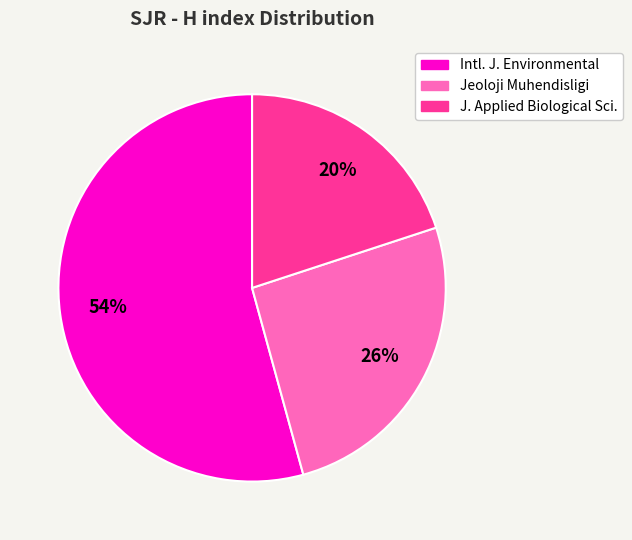

The J. Applied Biological Sci. slice represents 20% of the pie. True or false?

True